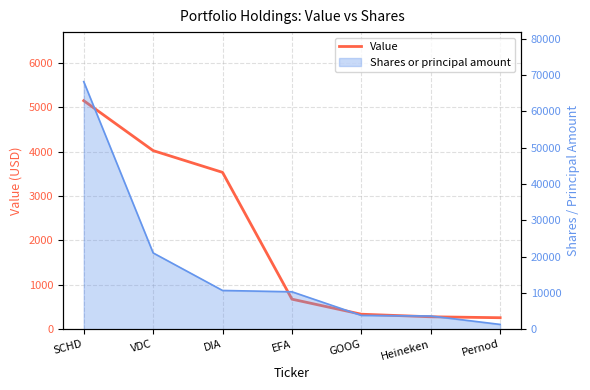

What position from the right is Pernod?

1